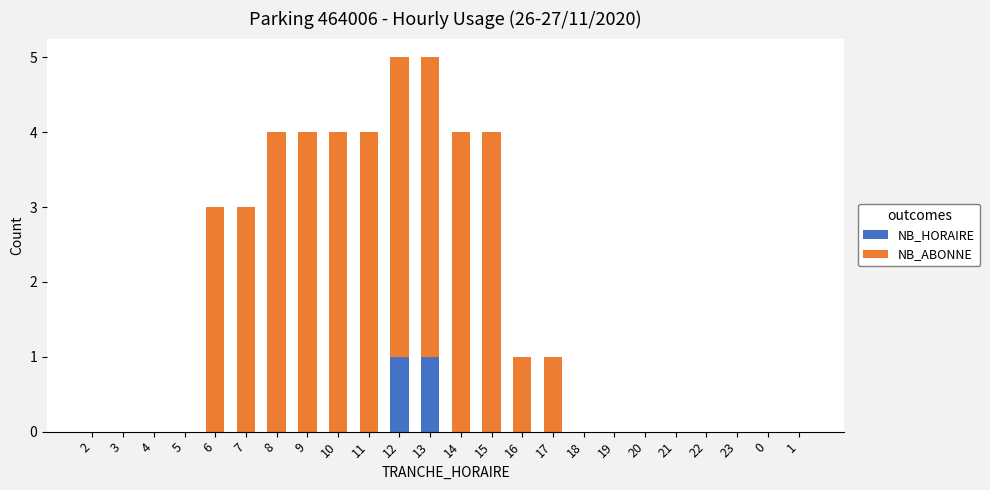

How many series are shown in this chart?

2